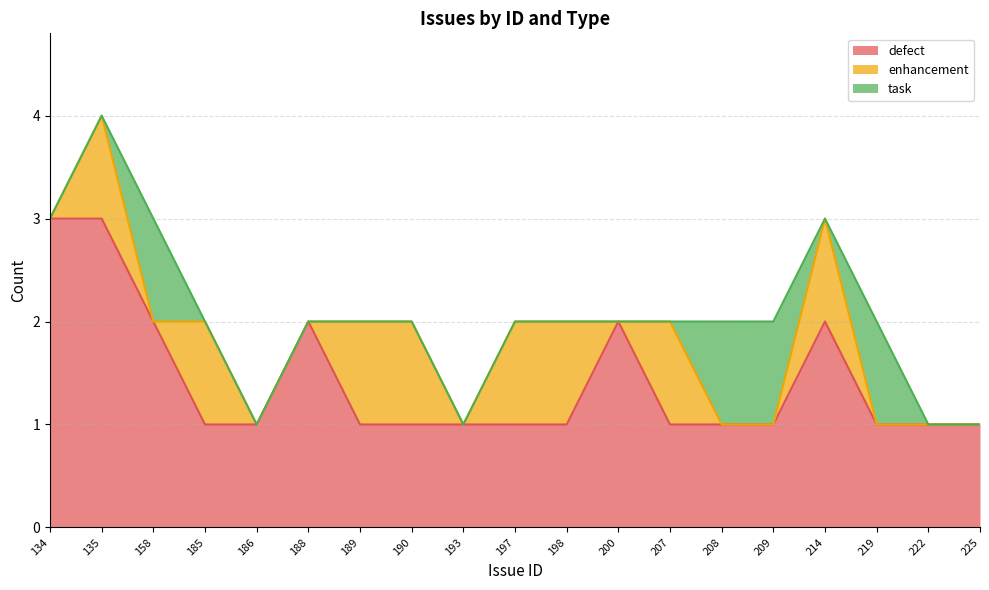

What is the spread (max minus min) of values at 185?

1